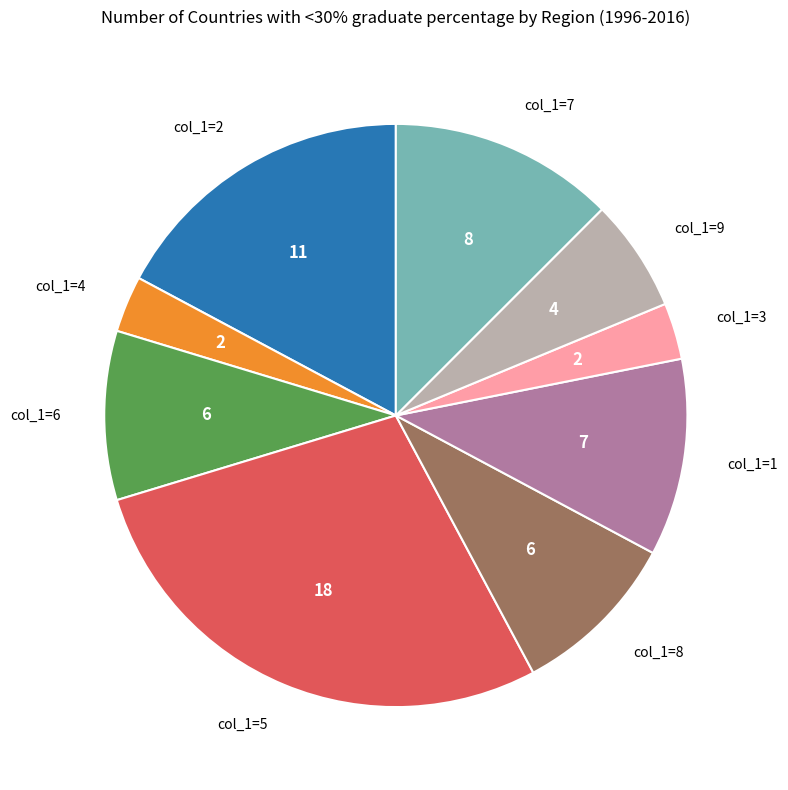

What is the ratio of the value at col_1=8 to the value at col_1=3?

3.0